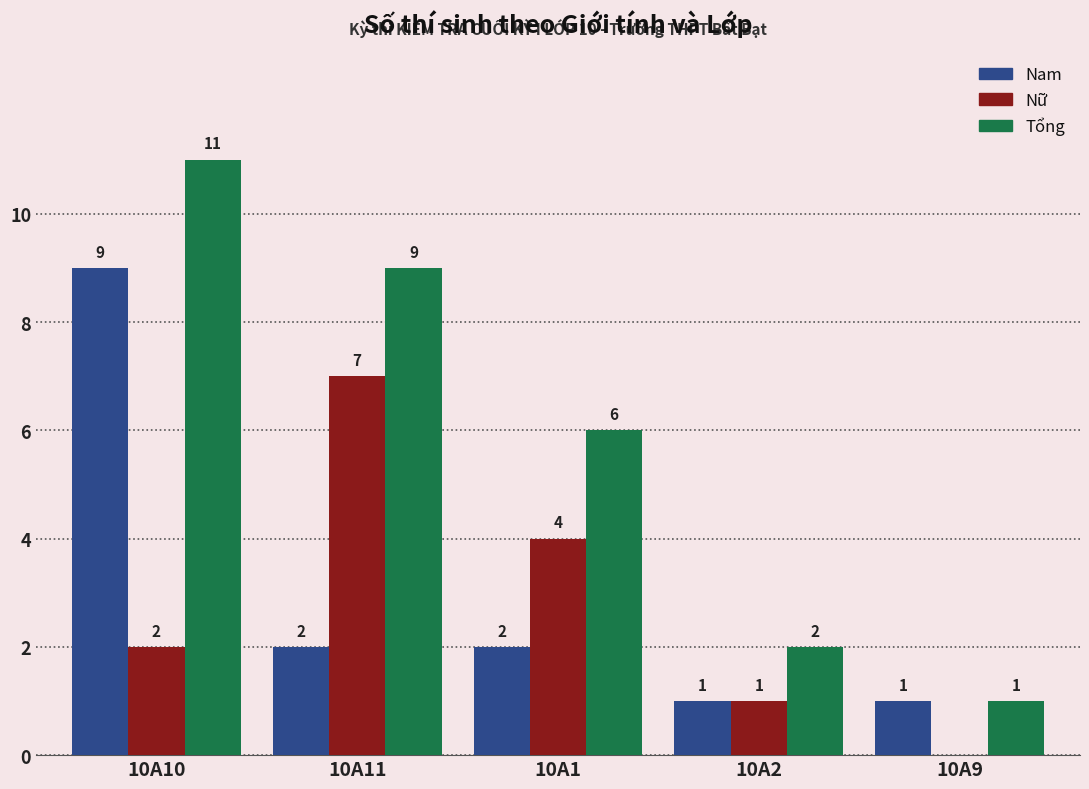

How many series are shown in this chart?

3